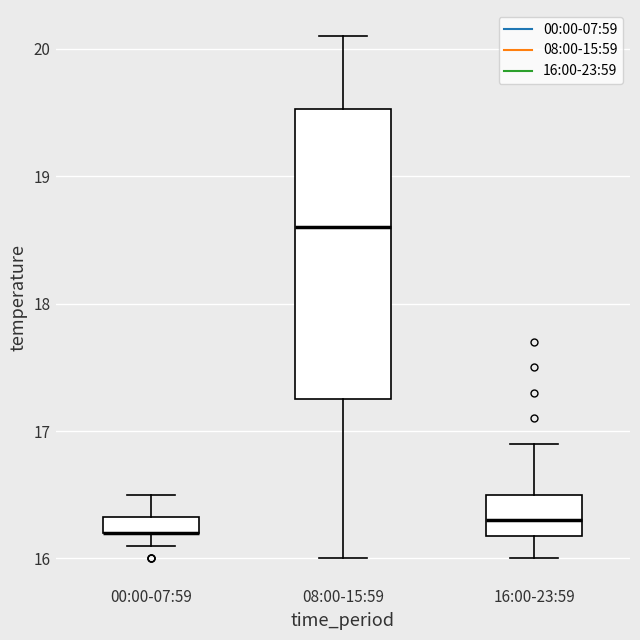

Which box is the tallest, from its lower edge to its upper edge?

08:00-15:59